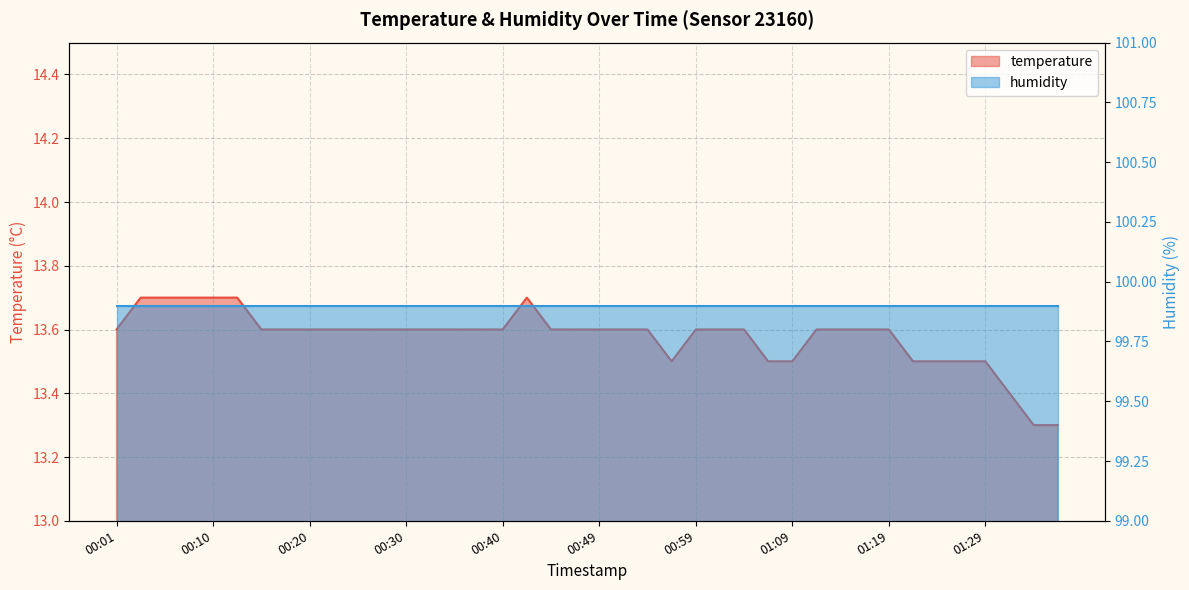

How many data points does each series have?

40